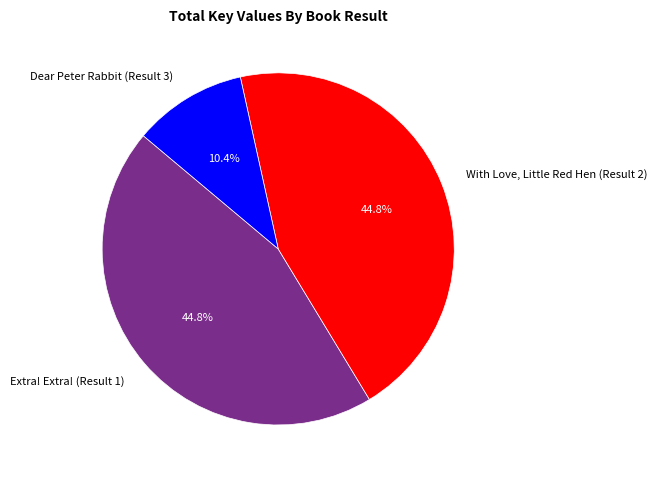

Which slice is the smallest?

Dear Peter Rabbit (Result 3)